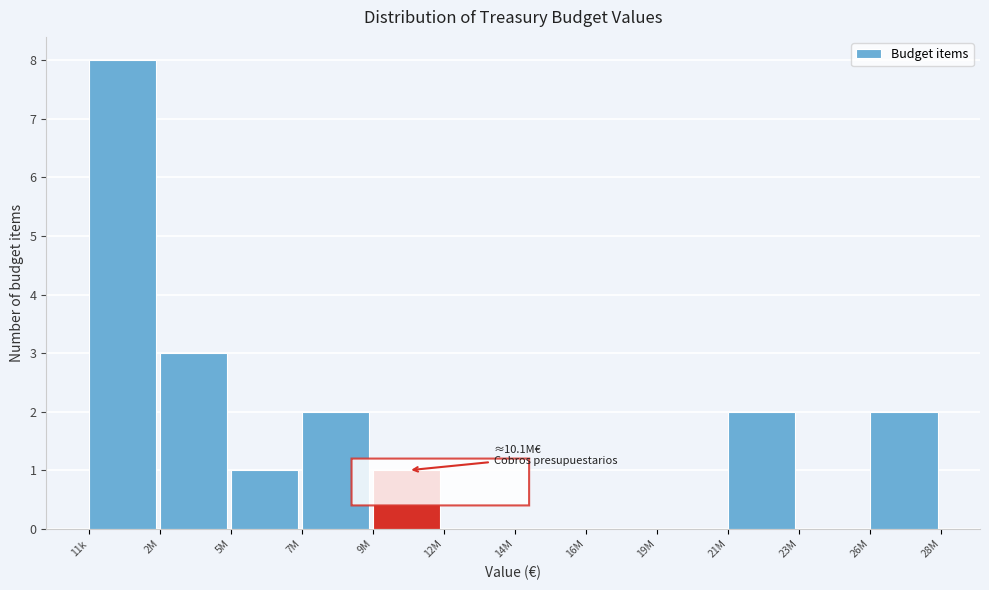

What is the greatest value displayed?

8